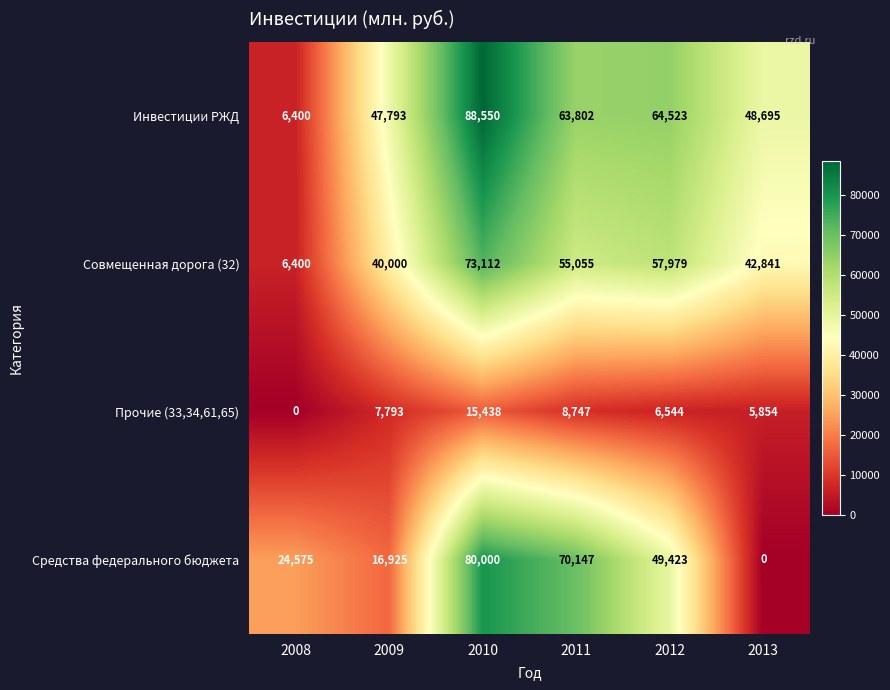

At which label does Инвестиции РЖД first exceed 63802?

2010